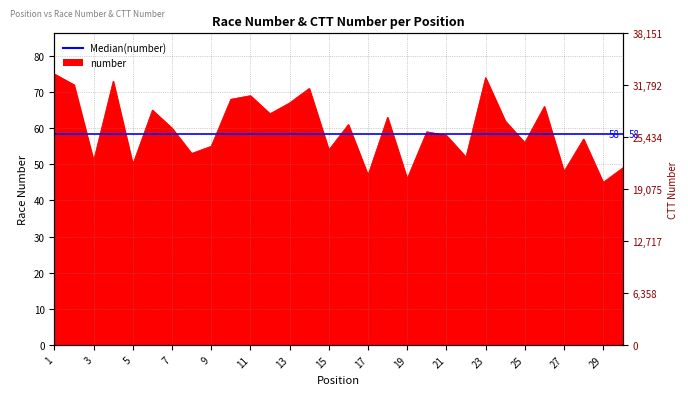

Reading left to right, list all the values displayed in this chart.

1=75	2=72	3=51	4=73	5=50	6=65	7=60	8=53	9=55	10=68	11=69	12=64	13=67	14=71	15=54	16=61	17=47	18=63	19=46	20=59	21=58	22=52	23=74	24=62	25=56	26=66	27=48	28=57	29=45	30=49